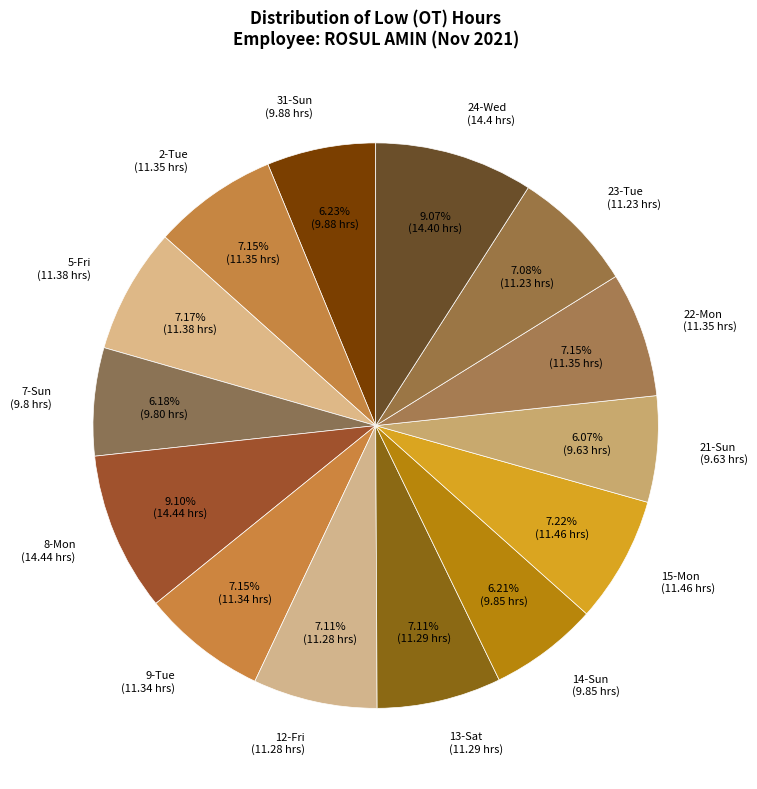

Count the number of slices in the pie.

14